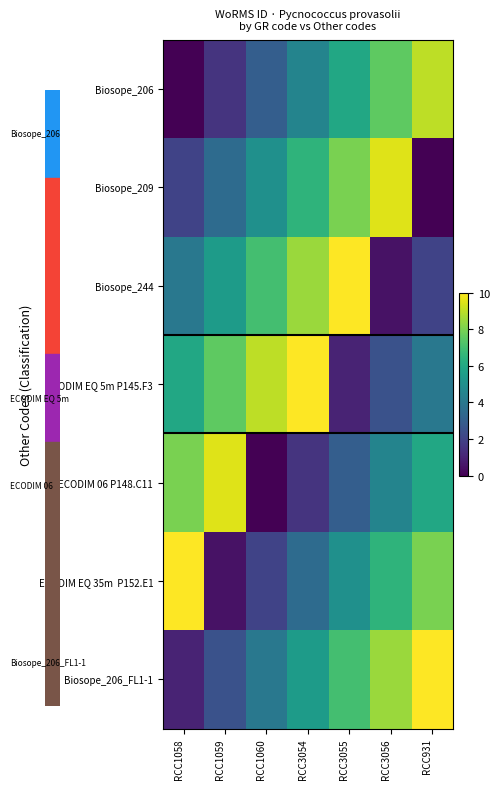

Rank the series at RCC3056 from highest to lowest value.

Biosope_209, Biosope_206_FL1-1, Biosope_206, ECODIM EQ 35m P152.E1, ECODIM 06 P148.C11, ECODIM EQ 5m P145.F3, Biosope_244